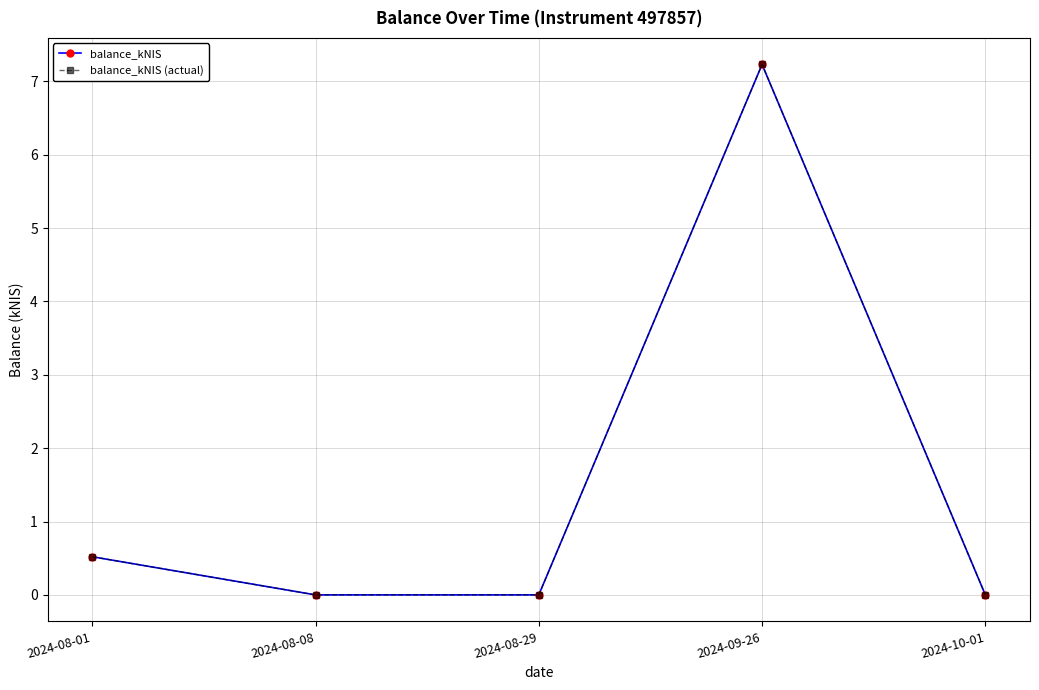

The balance_kNIS series shows 0.5 at 2024-08-01. True or false?

True